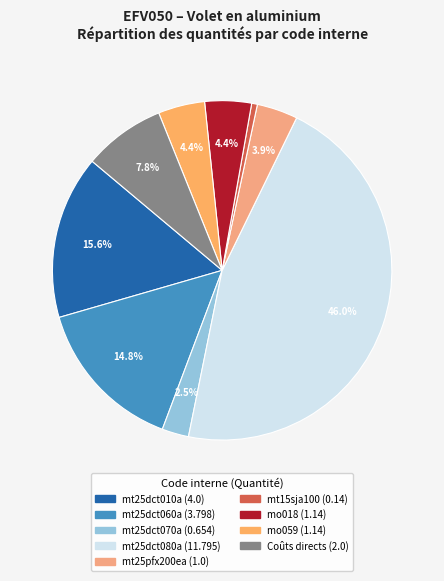

Is there a majority slice in this chart?

No